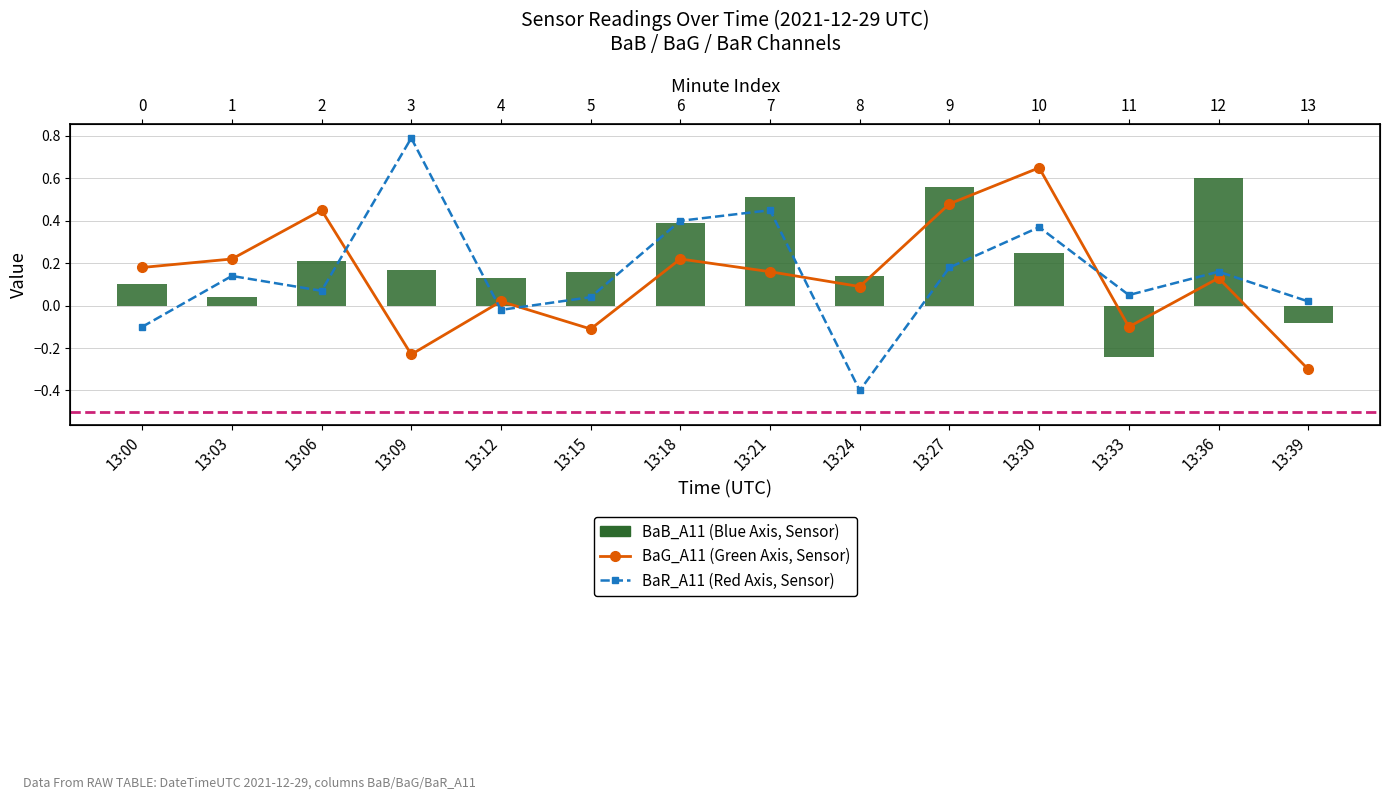

What is the difference between the maximum and second lowest values in the BaR_A11 series?

0.9